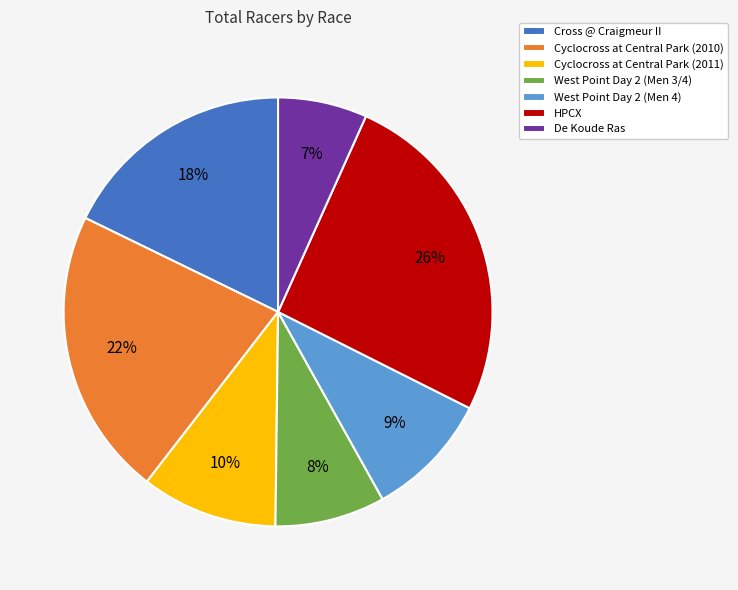

To the nearest percent, what is the average slice percentage?

14%